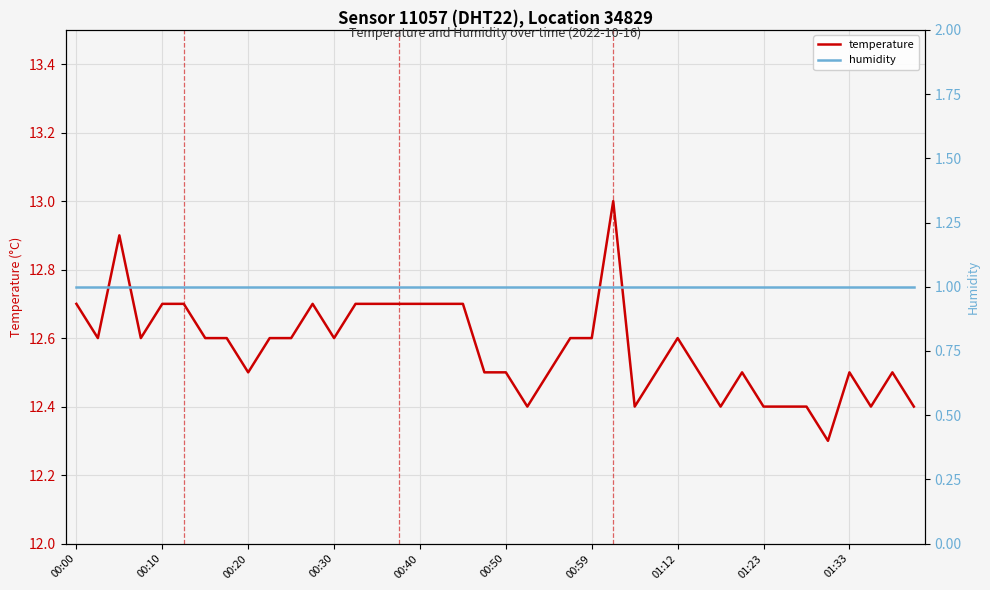

Is it true that temperature equals 12.6 at 01:12?

True